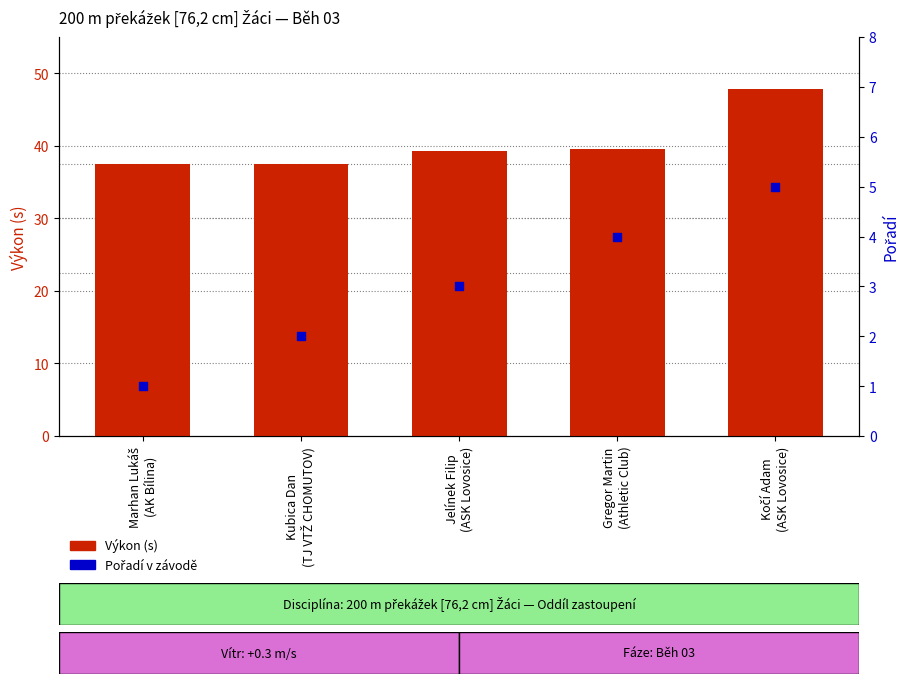

Which series reaches the minimum Y coordinate?

Pořadí